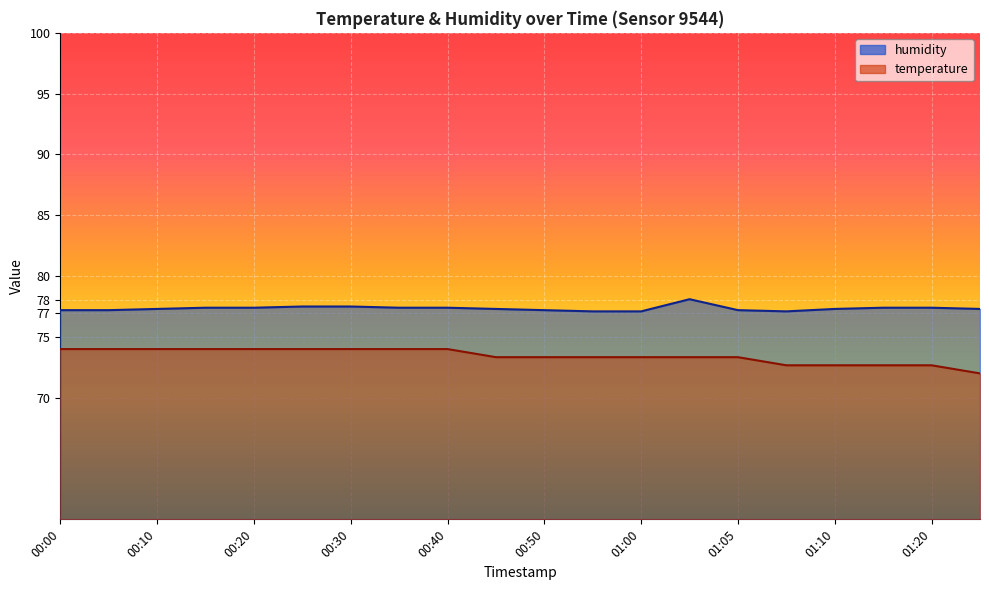

What is the label of the 16th point from the left?

01:07